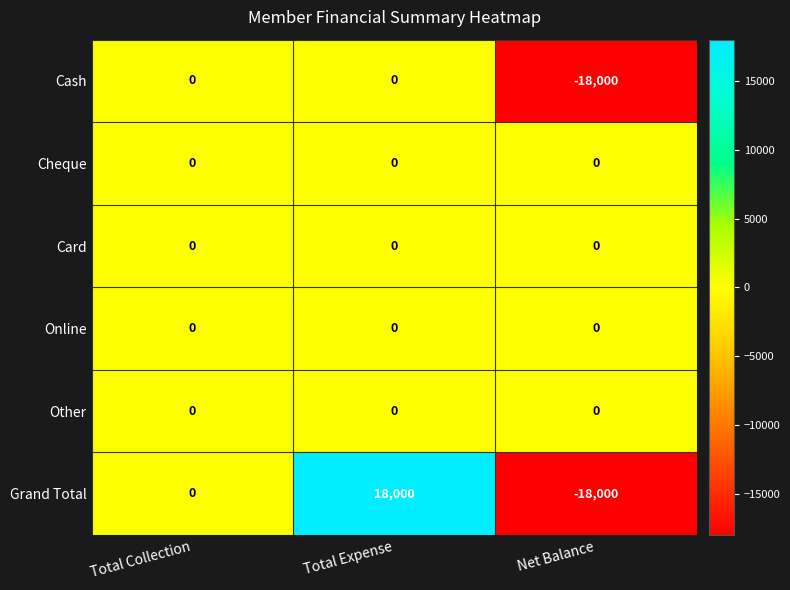

Read the Grand Total value at Net Balance.

-18000